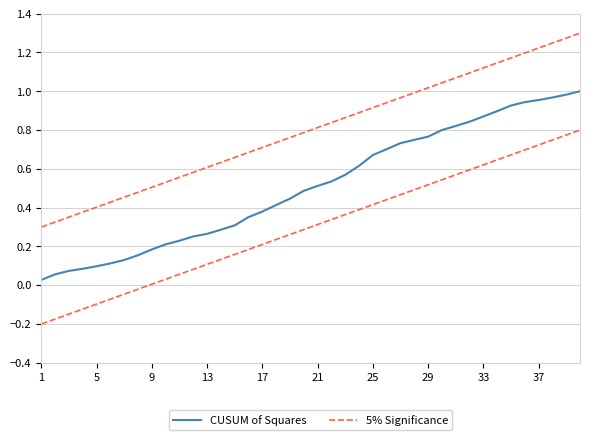

Is the value of 5% Significance at 14 greater than the value of CUSUM of Squares at 32?

No